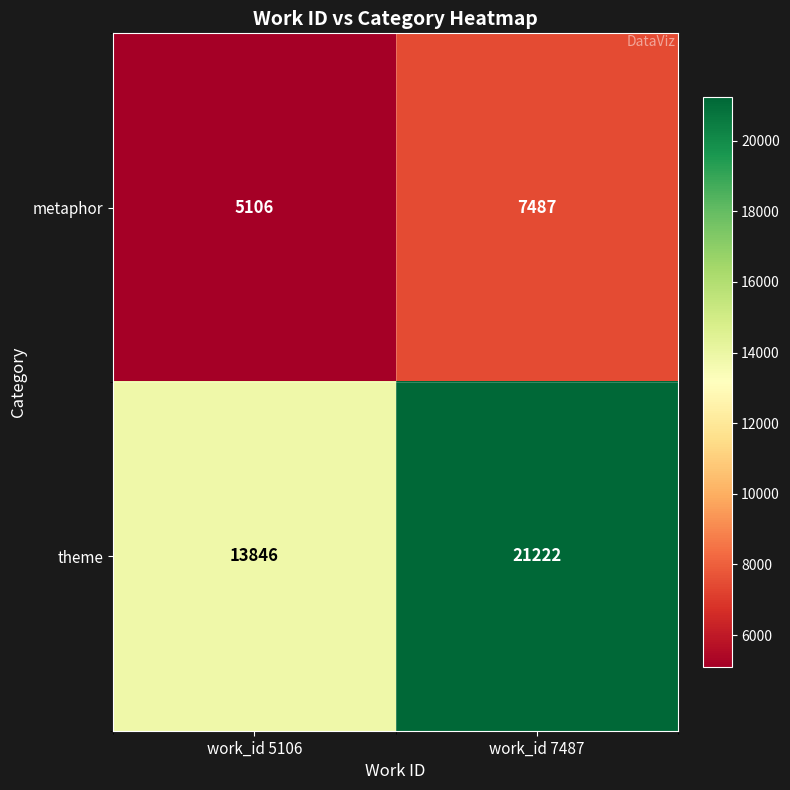

The theme series shows 13846 at work_id 5106. True or false?

True